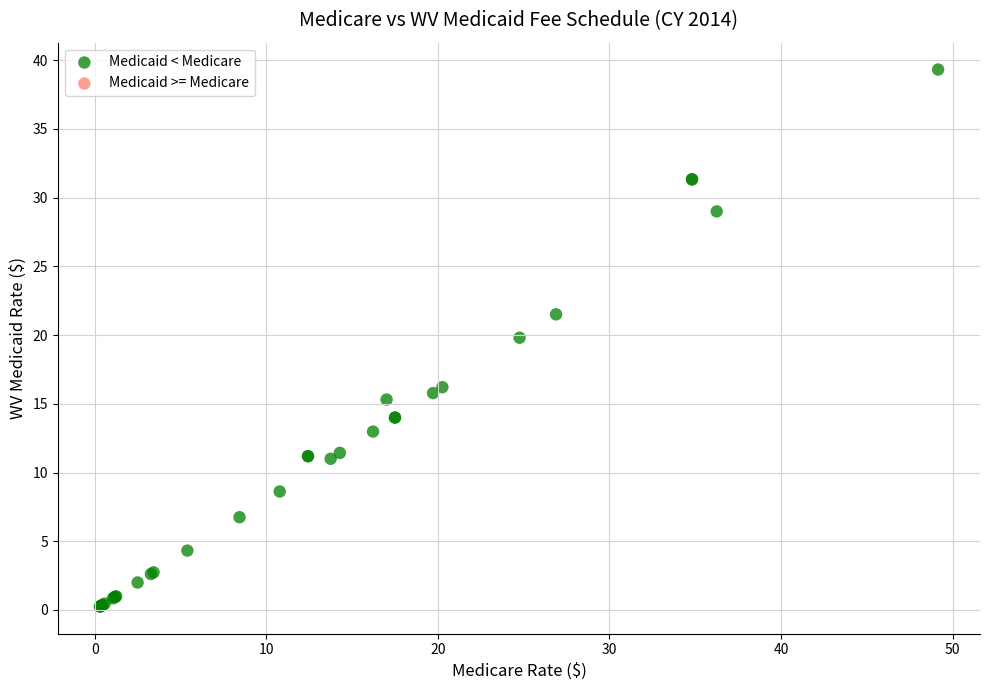

What Y value in the scatter plot is closest to 19?

19.8